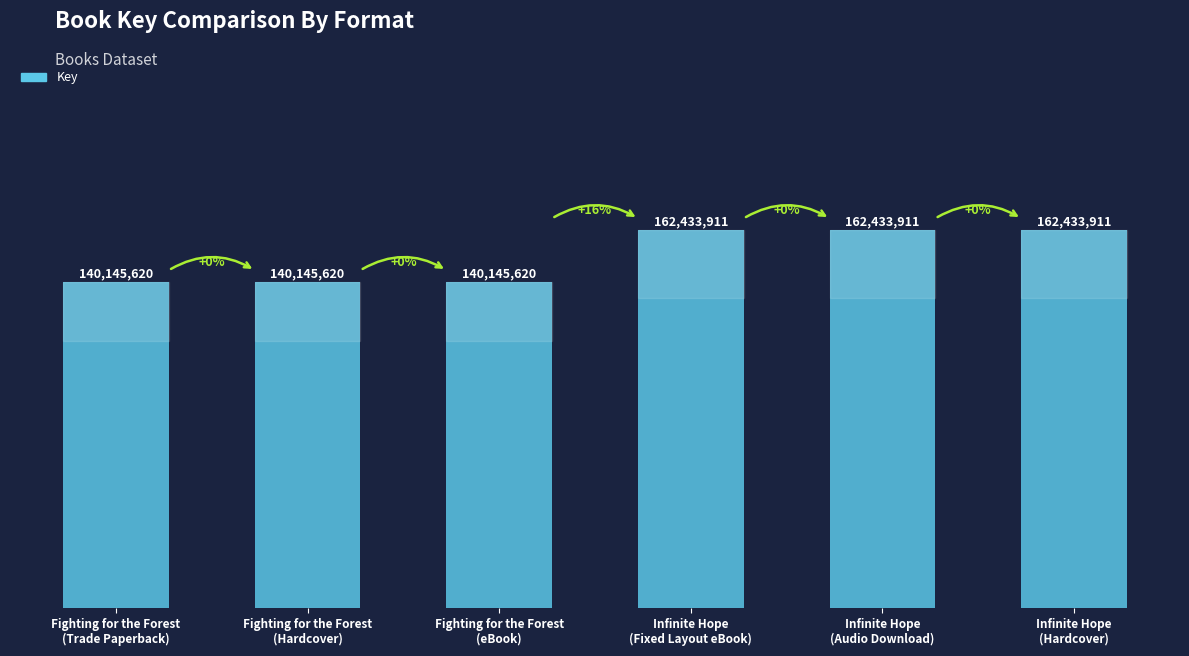

Are the bars horizontal?

No